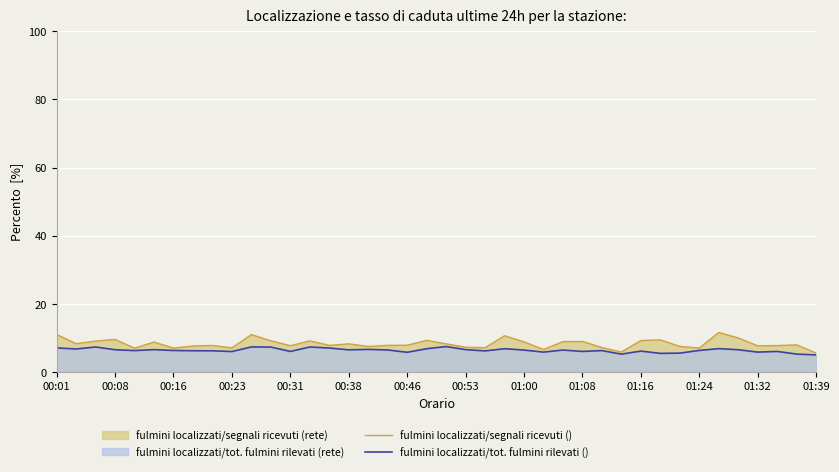

How many interior local valleys does the fulmini localizzati/tot. fulmini rilevati () series have?

12